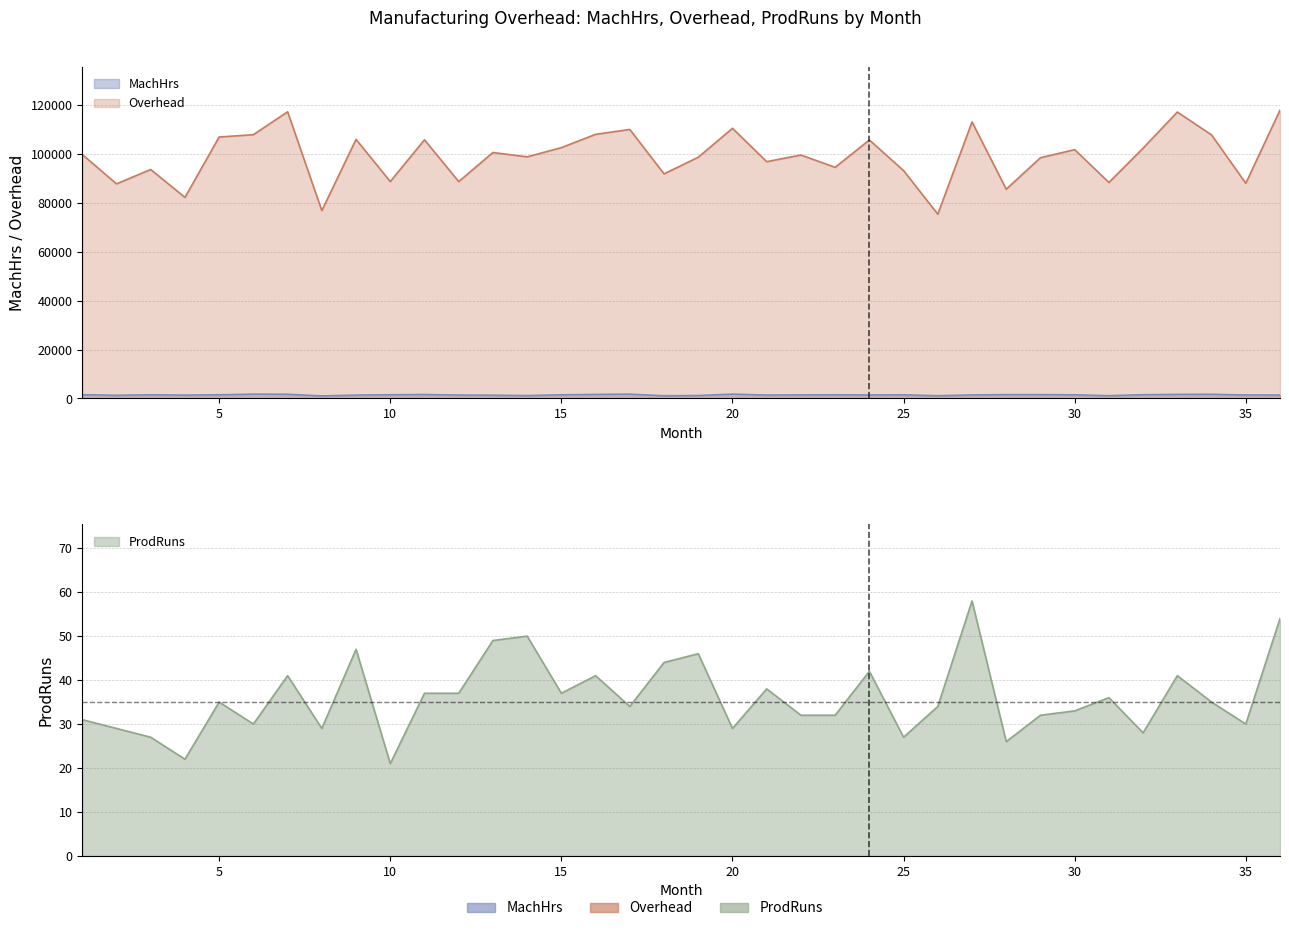

True or false: Overhead and MachHrs cross at least once.

False